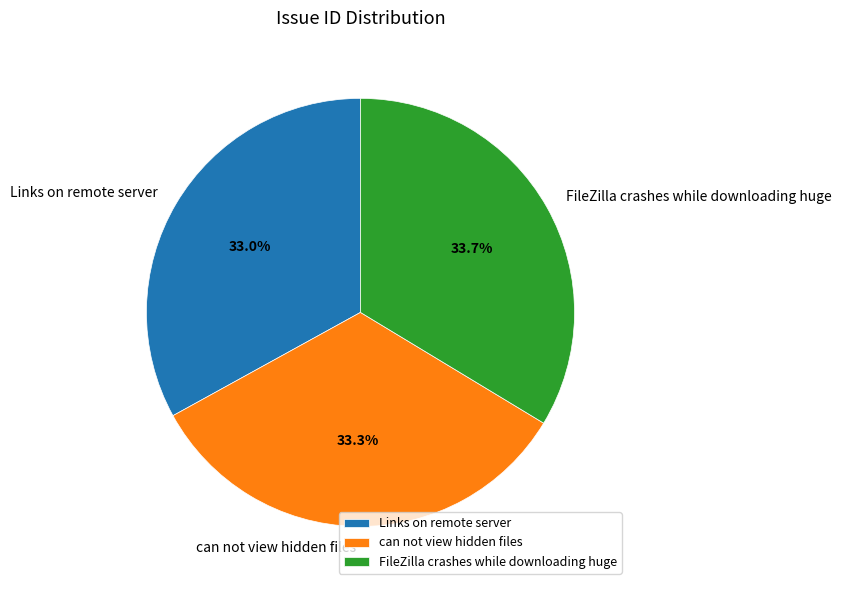

Is there any slice that represents more than half of the pie?

No